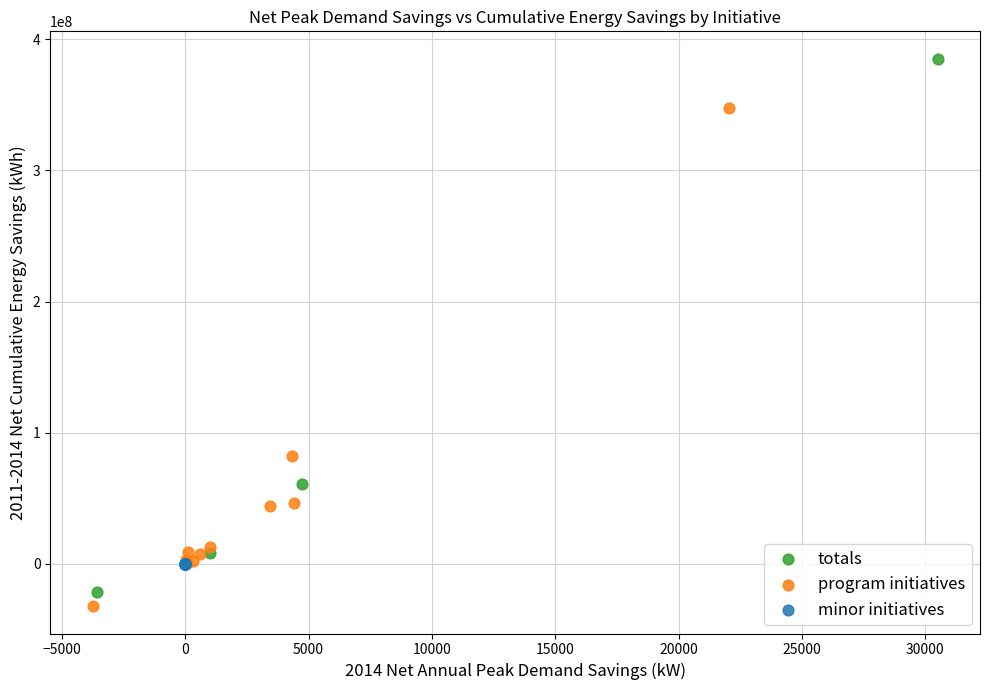

Which series contains the lowest Y value?

program initiatives